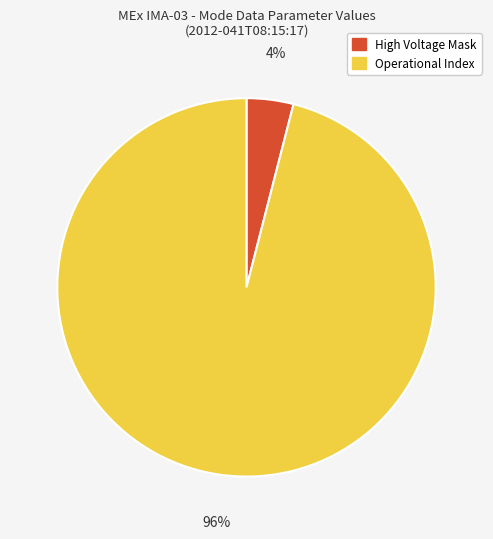

Is there any slice that represents more than half of the pie?

Yes